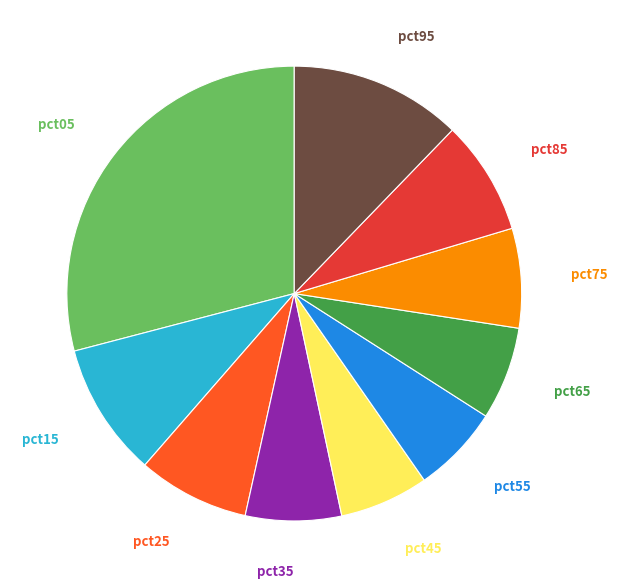

Does any single category account for the majority?

No